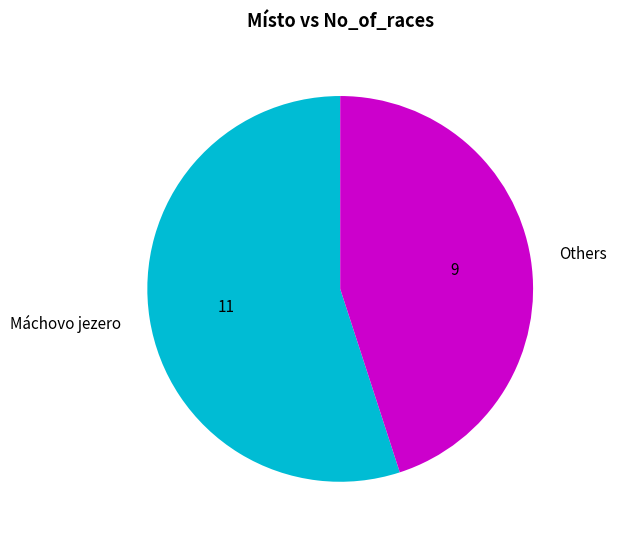

Which has a higher value, Others or Máchovo jezero?

Máchovo jezero